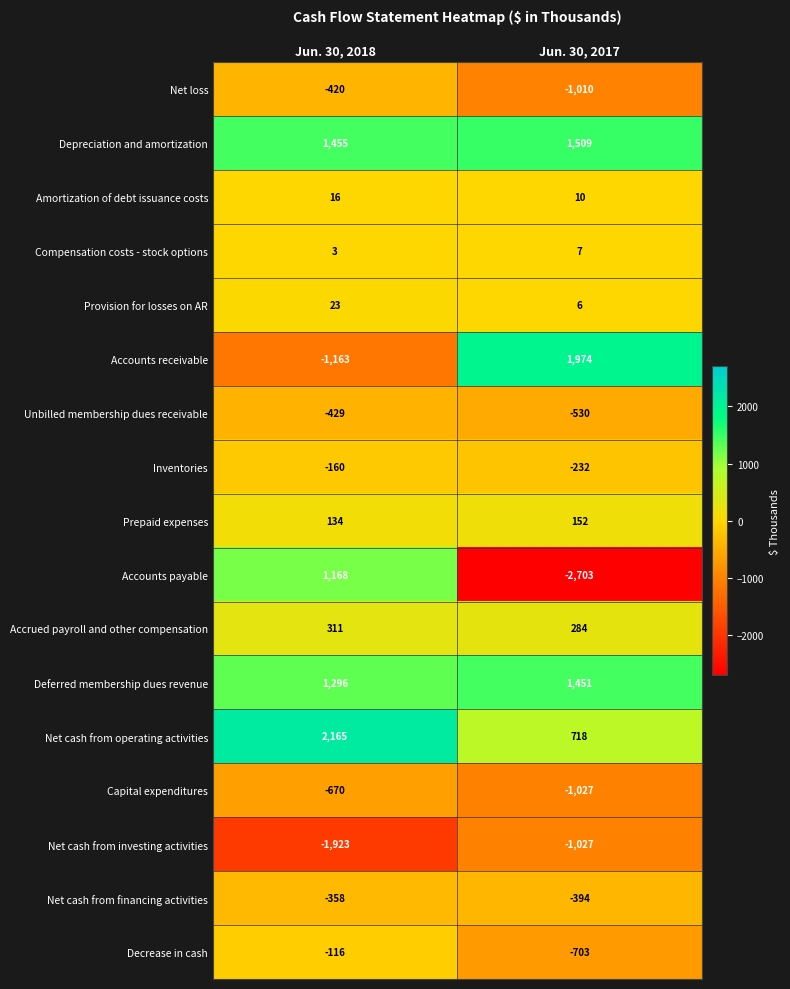

Which series has the largest range (max minus min)?

Accounts payable